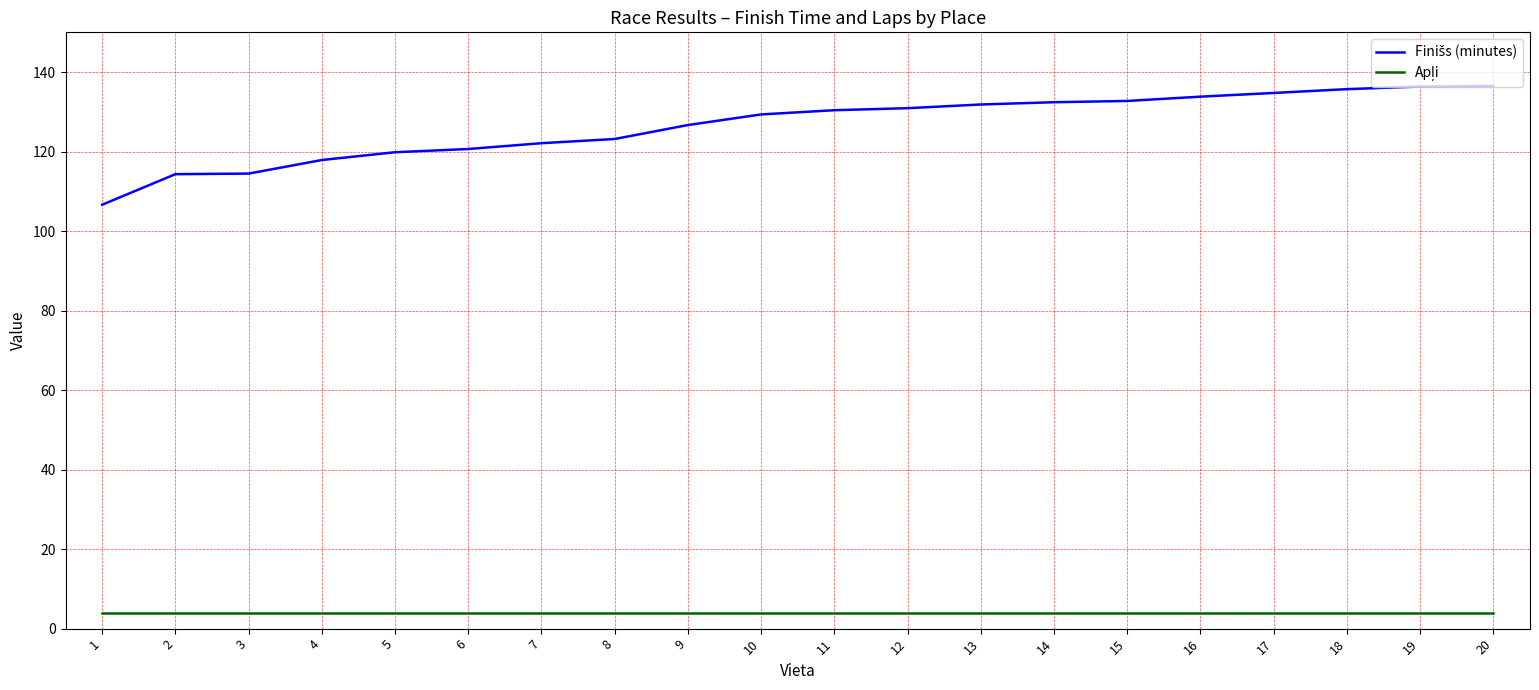

What is the spread (max minus min) of values at 18?

131.7